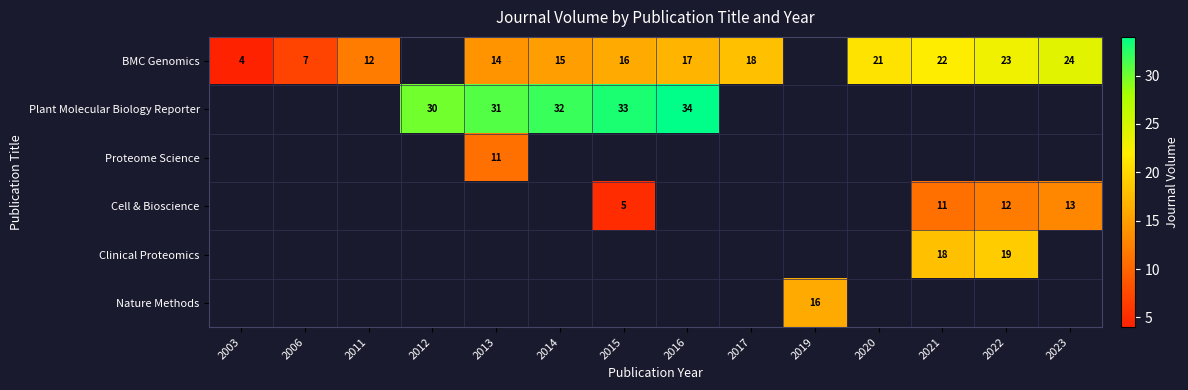

What is the maximum value shown in the chart?

34.0